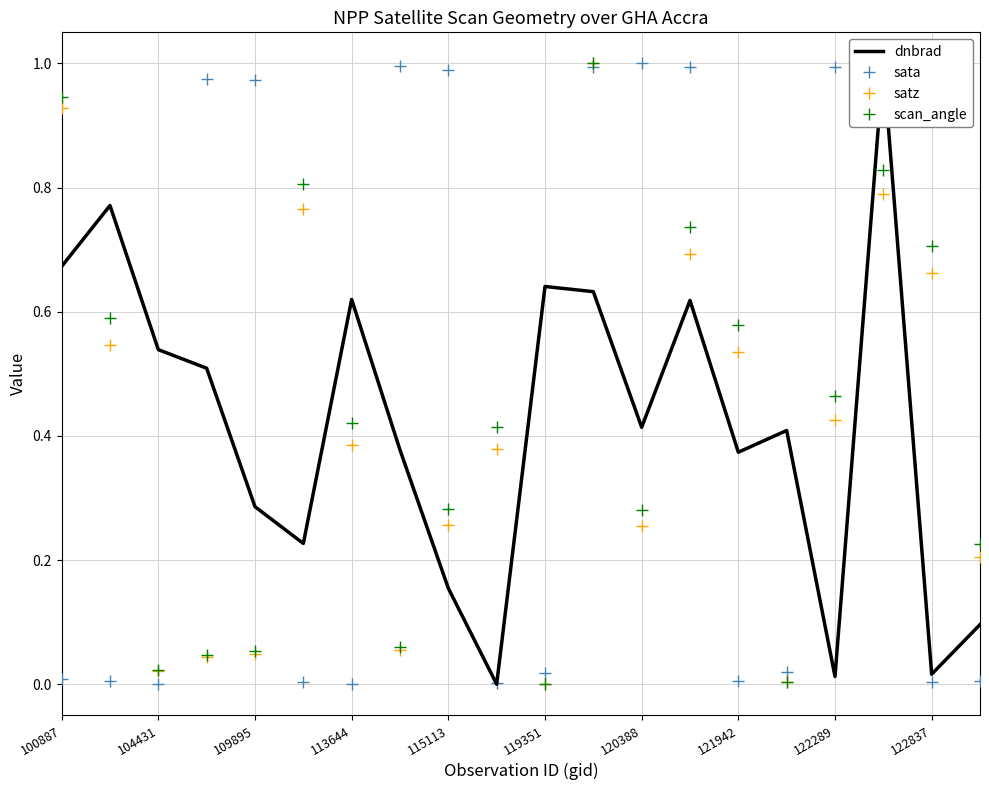

What position from the left is 15?

16